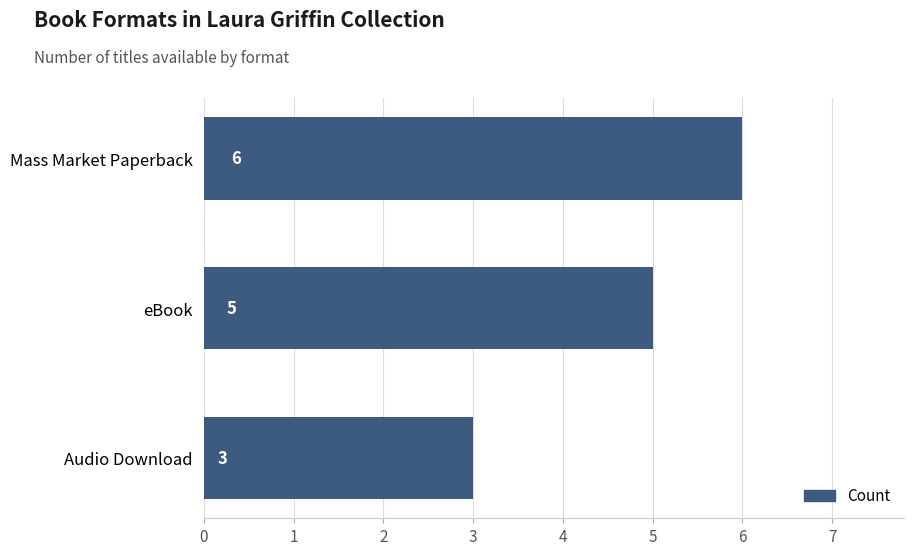

What is the difference between the maximum and minimum values?

3